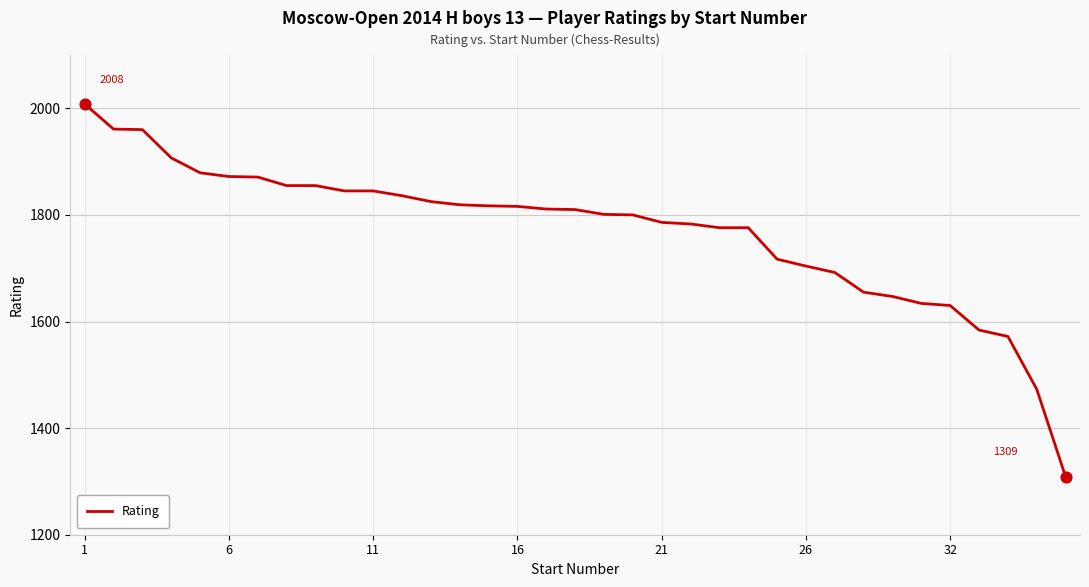

What is the maximum value shown in the chart?

2008